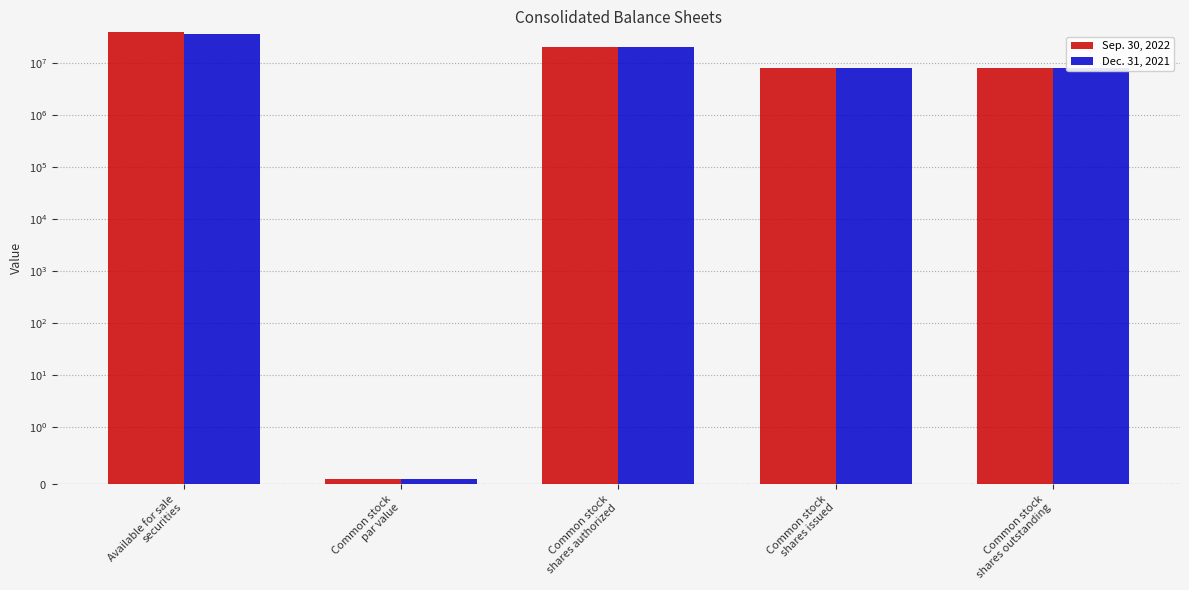

What is the label of the 1st bar from the right?

Common stock
shares outstanding